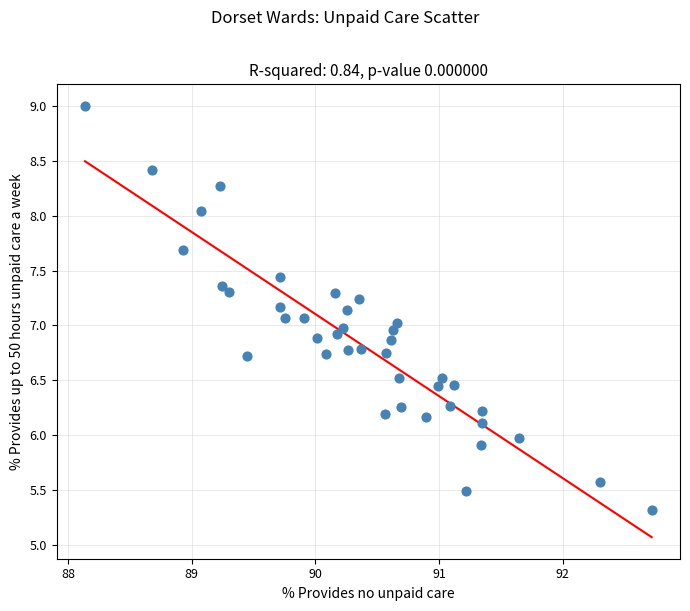

What is the range of Y values (max minus min)?

3.7